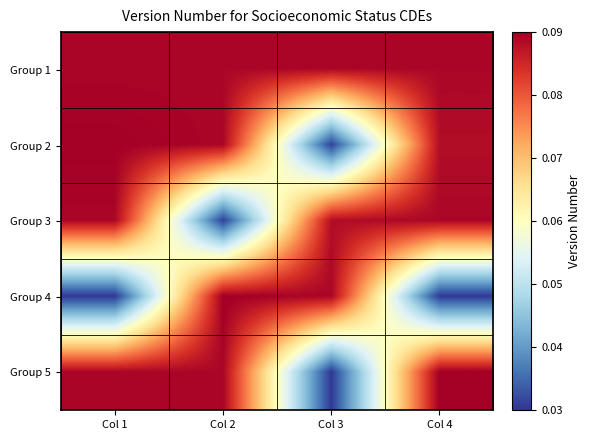

Which series has the widest spread of values?

Group 4